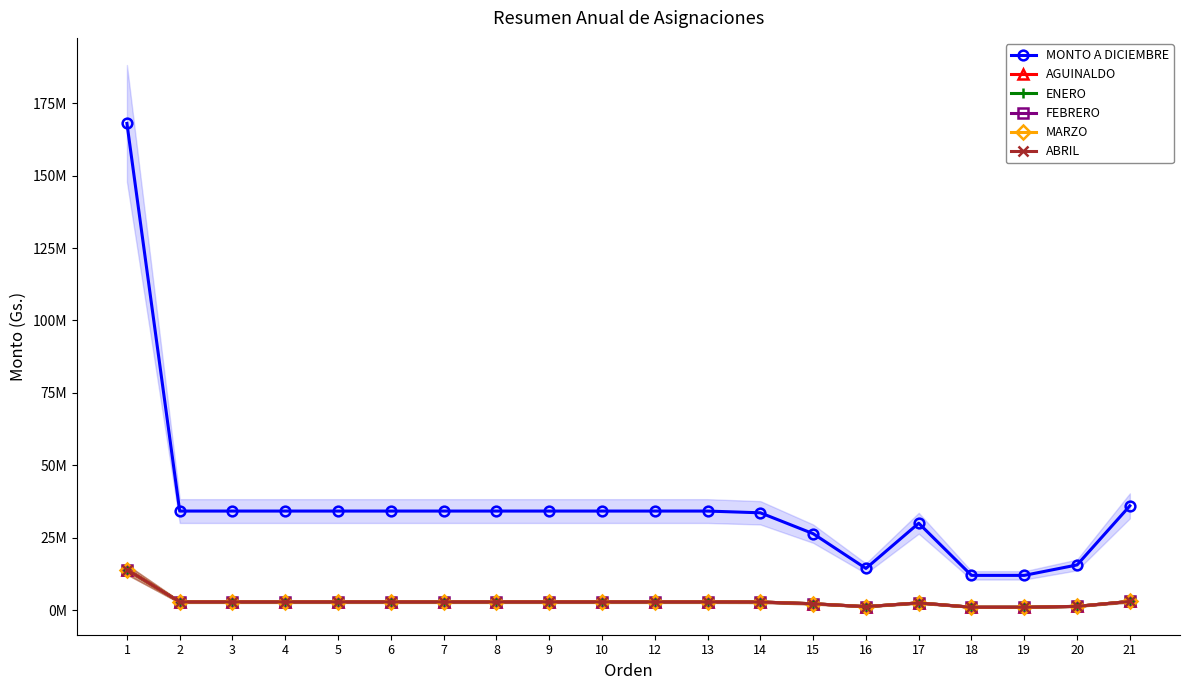

What is the value of the ENERO point at the 20th from the left?

3000000